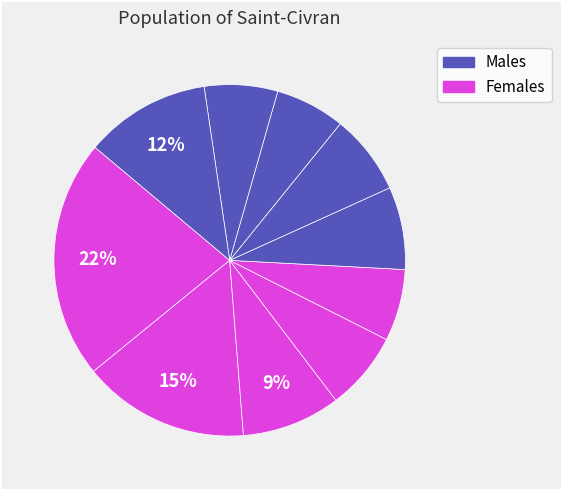

Count the number of slices in the pie.

10